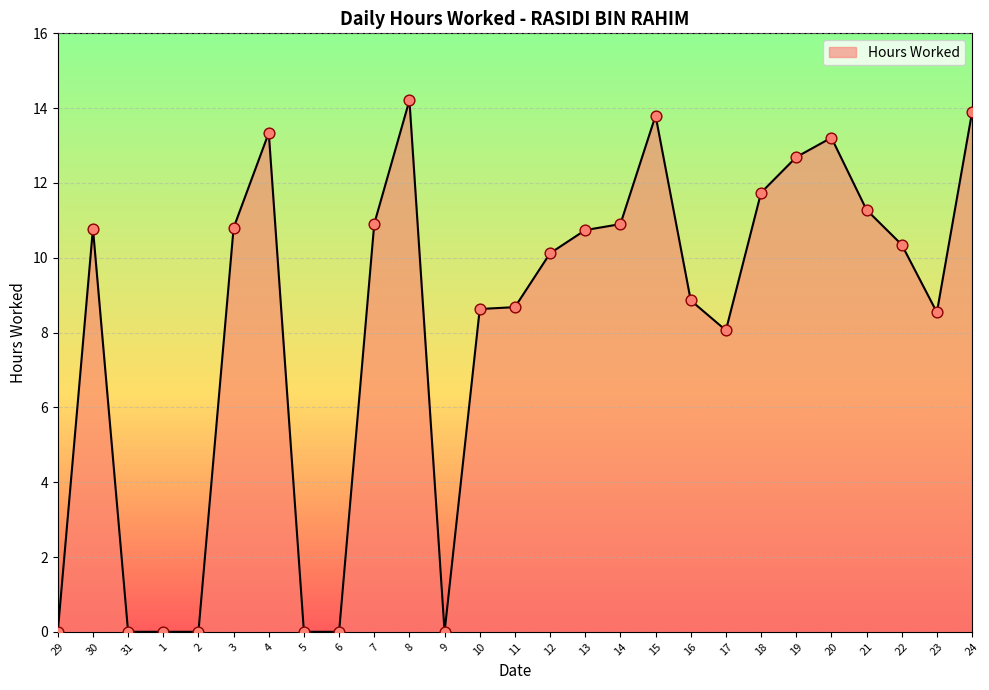

What is the change in value from 6 to 14?

+10.9